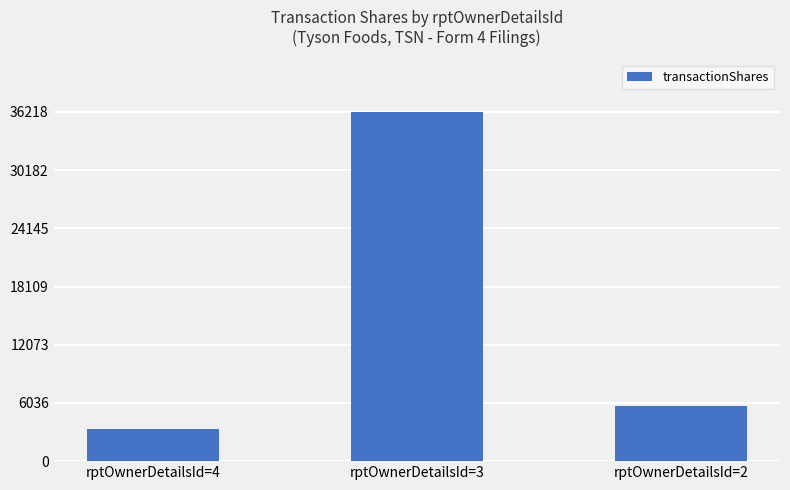

The chart shows a value of 1297 at rptOwnerDetailsId=2. True or false?

False